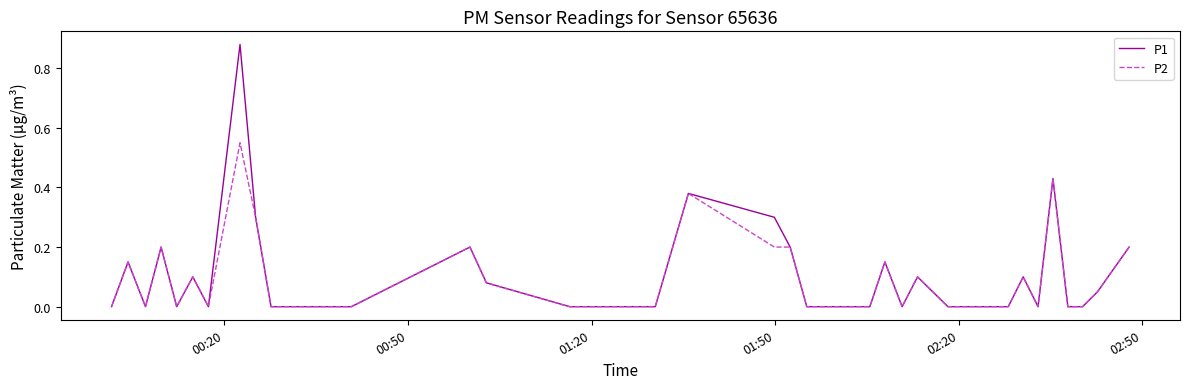

Which series has the widest spread of values?

P1